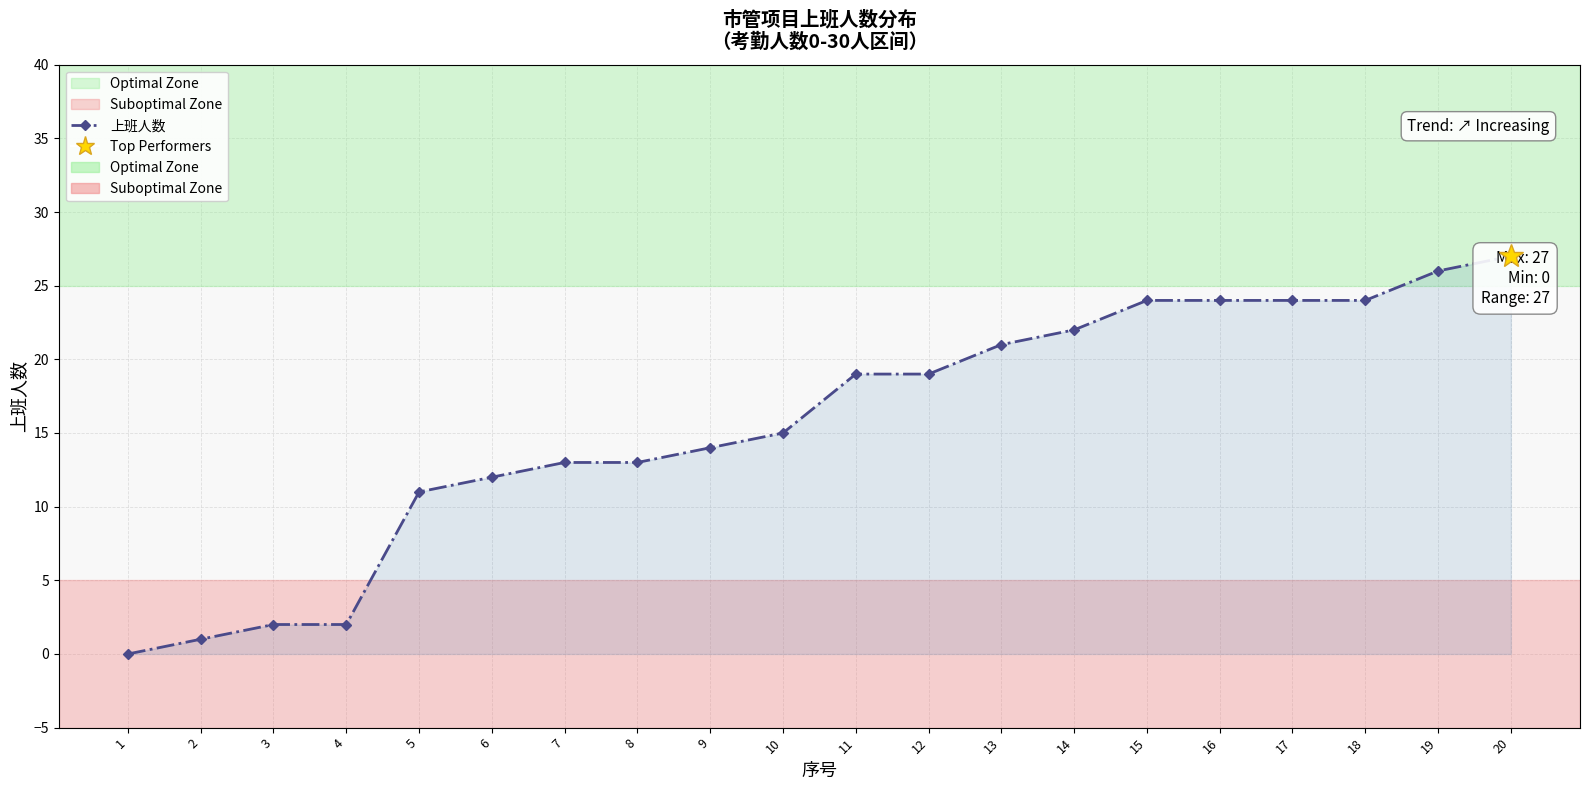

Where is the data nearest to the value 13?

7